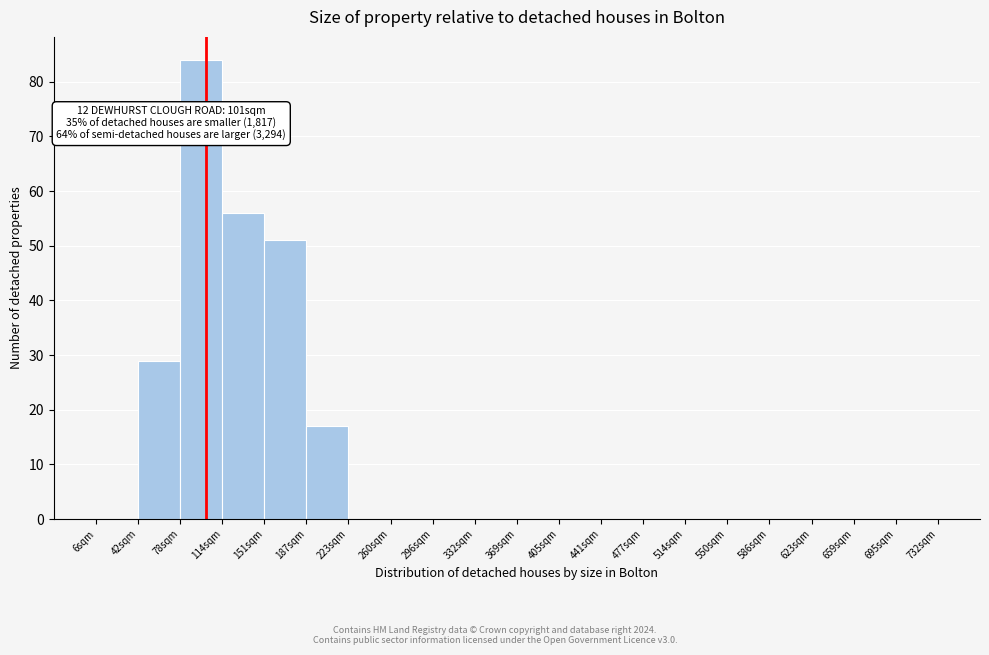

Which range on the x-axis has the tallest bar?

80 to 115